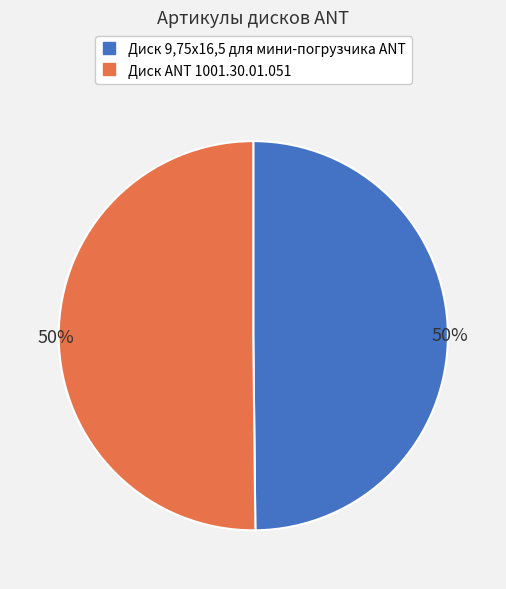

What percentage is the Диск ANT 1001.30.01.051 slice, to the nearest percent?

50%